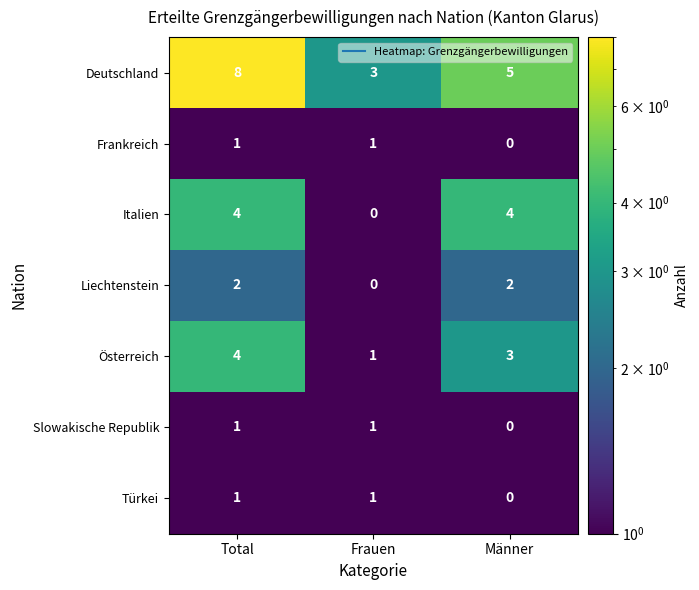

Between Total and Frauen, which series saw the biggest shift?

Deutschland